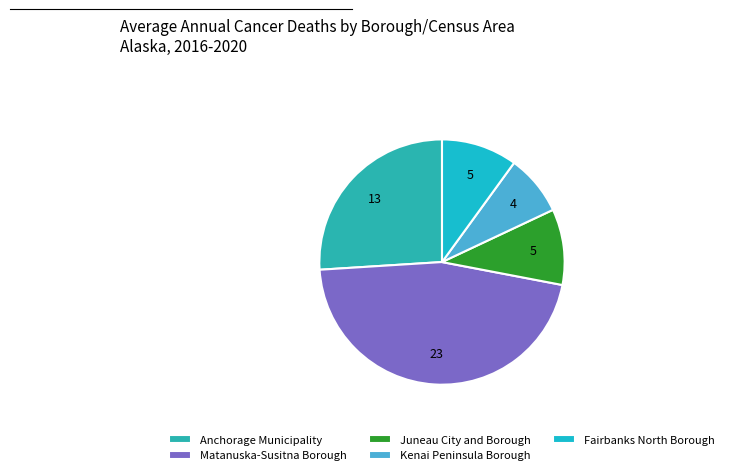

Count the number of slices in the pie.

5